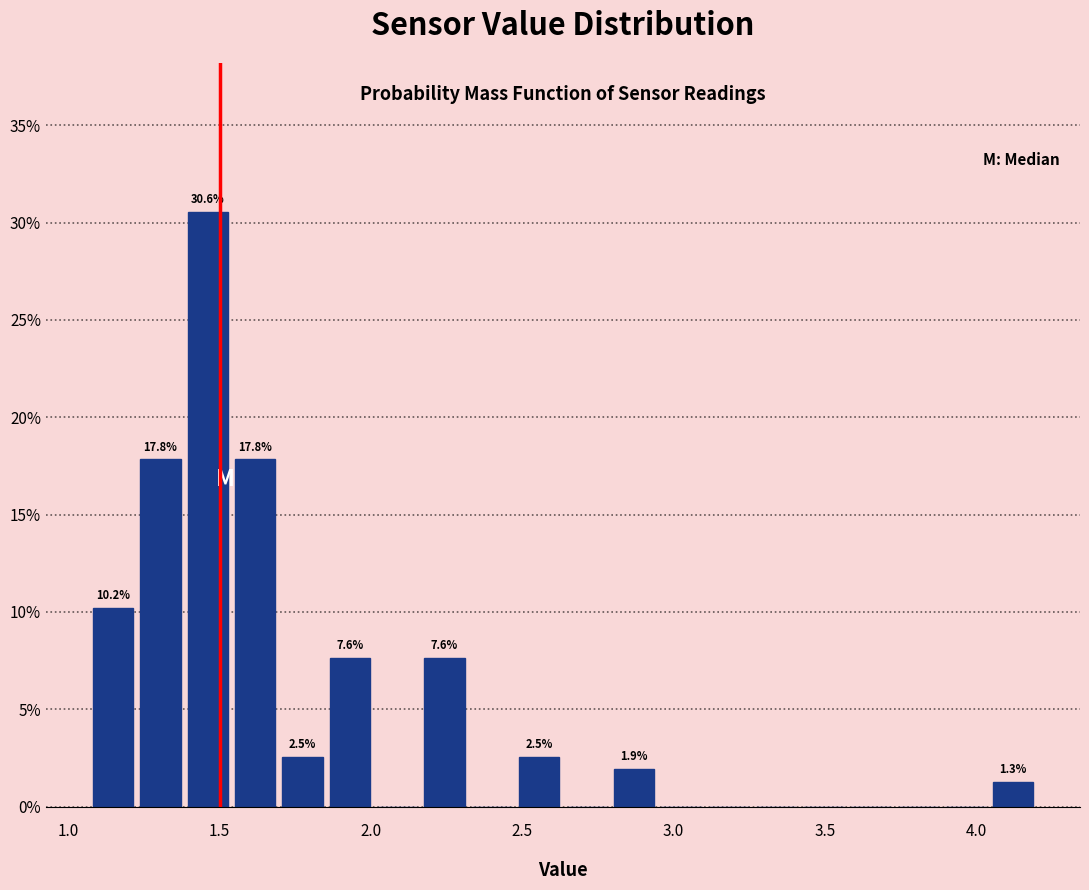

Read against the x-axis, roughly where is the centre of the tallest bar?

1.45